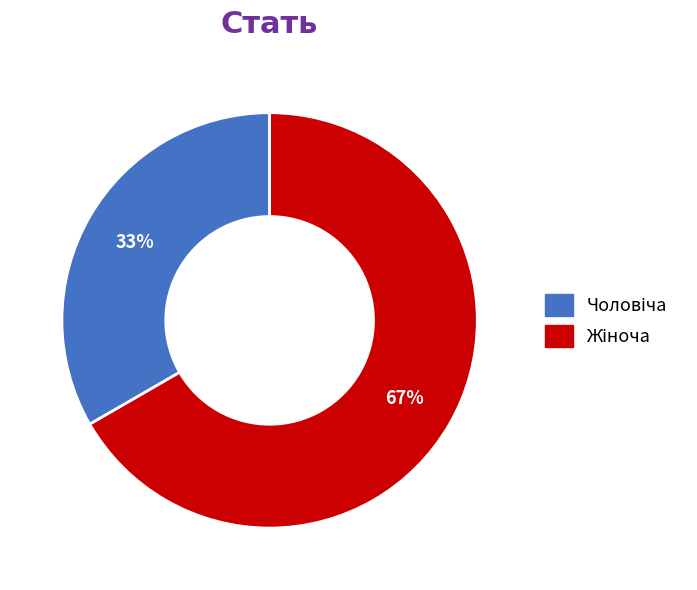

Does any single category account for the majority?

Yes